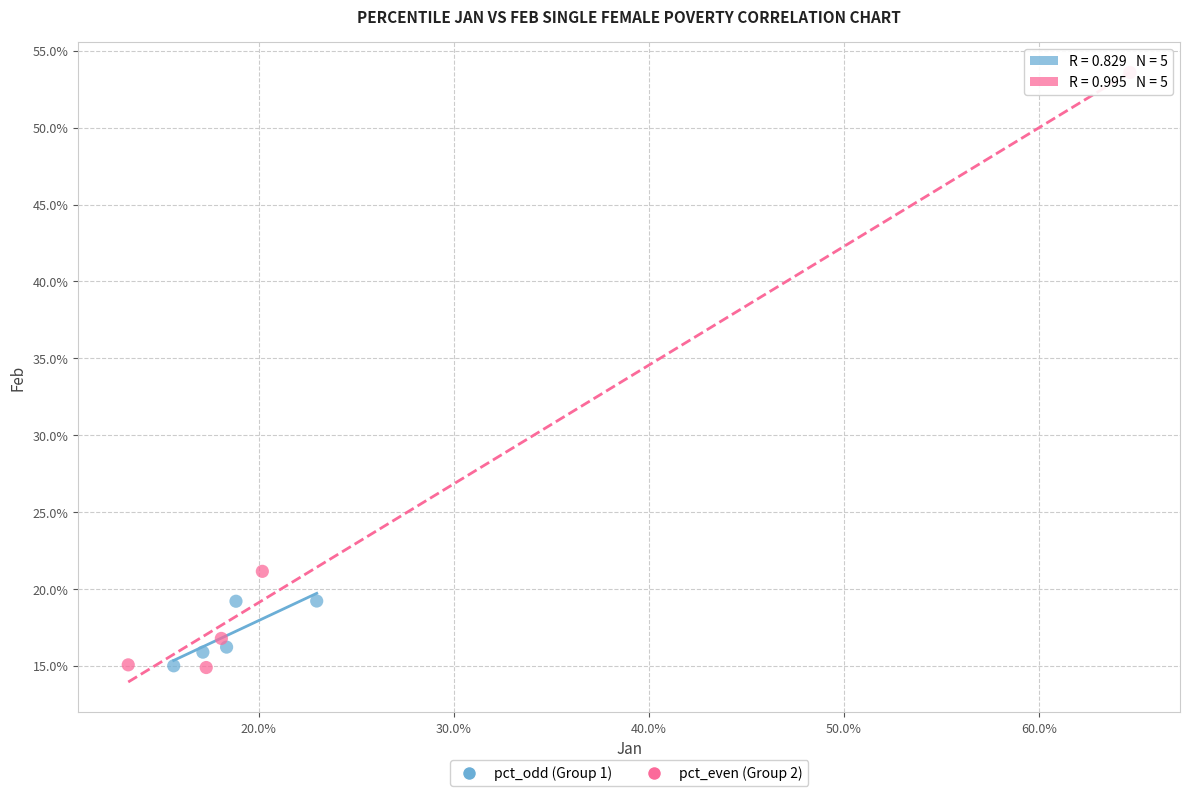

What are all the series names shown in the legend?

pct_odd (Group 1), pct_even (Group 2)